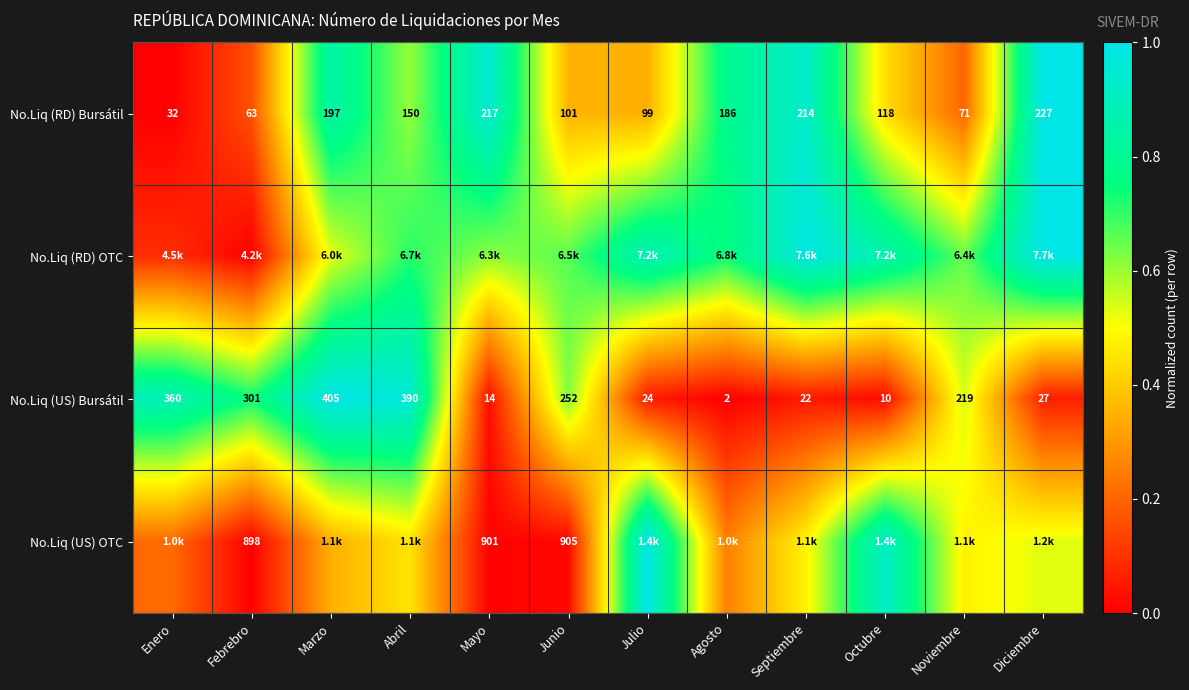

Rank the categories by No.Liq (US) Bursátil value from highest to lowest.

Marzo, Abril, Enero, Febrebro, Junio, Noviembre, Diciembre, Julio, Septiembre, Mayo, Octubre, Agosto